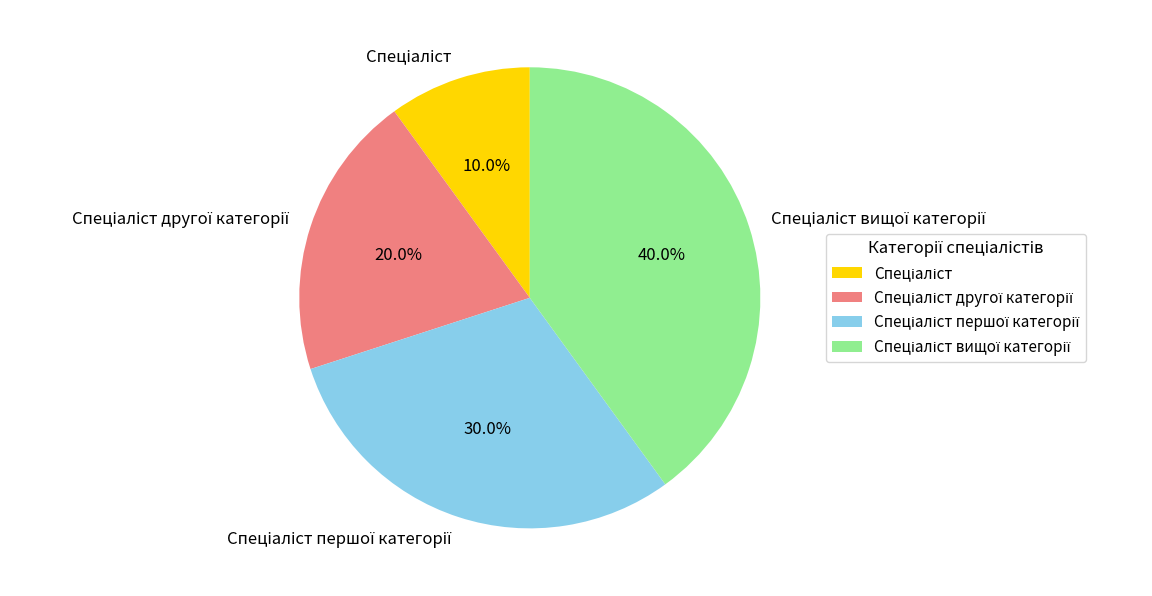

Is there a majority slice in this chart?

No